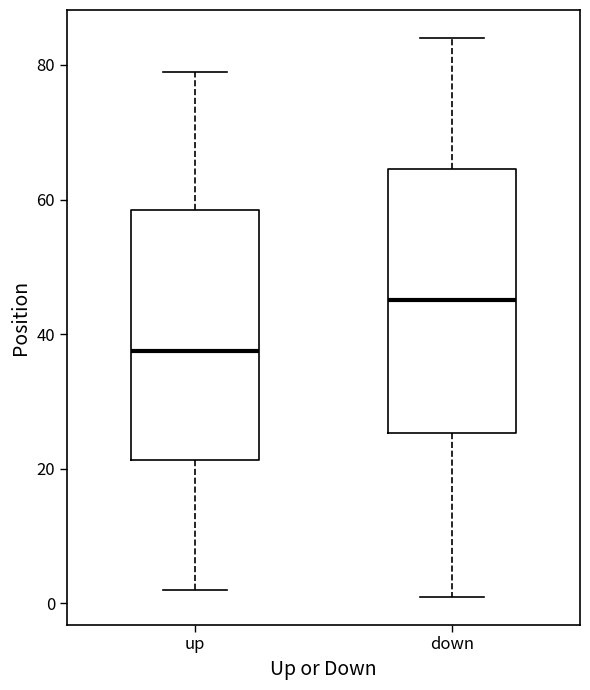

Which box is the tallest, from its lower edge to its upper edge?

down